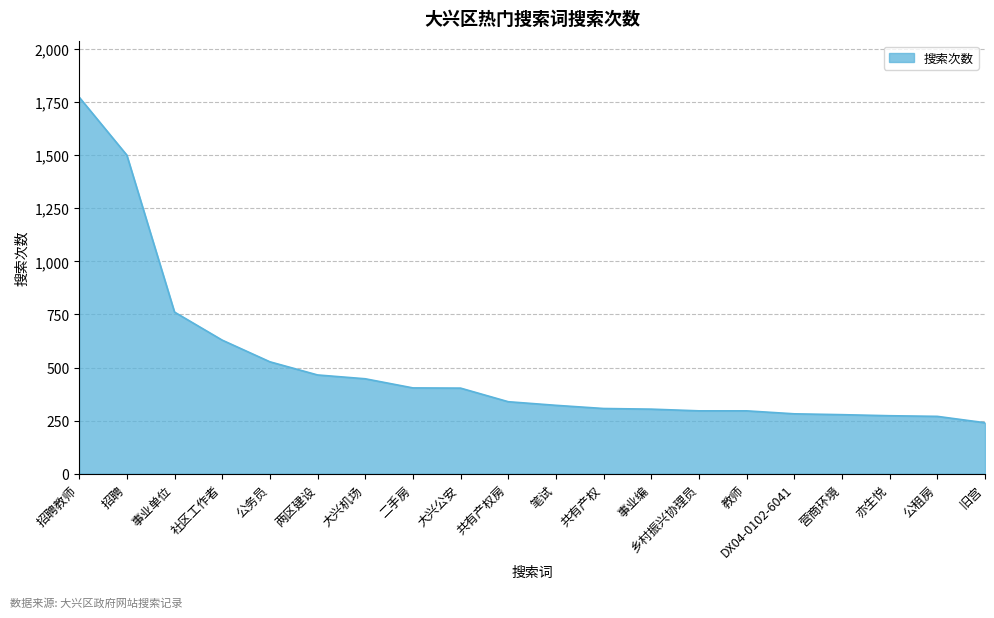

True or false: the data shows 782 at 大兴机场.

False